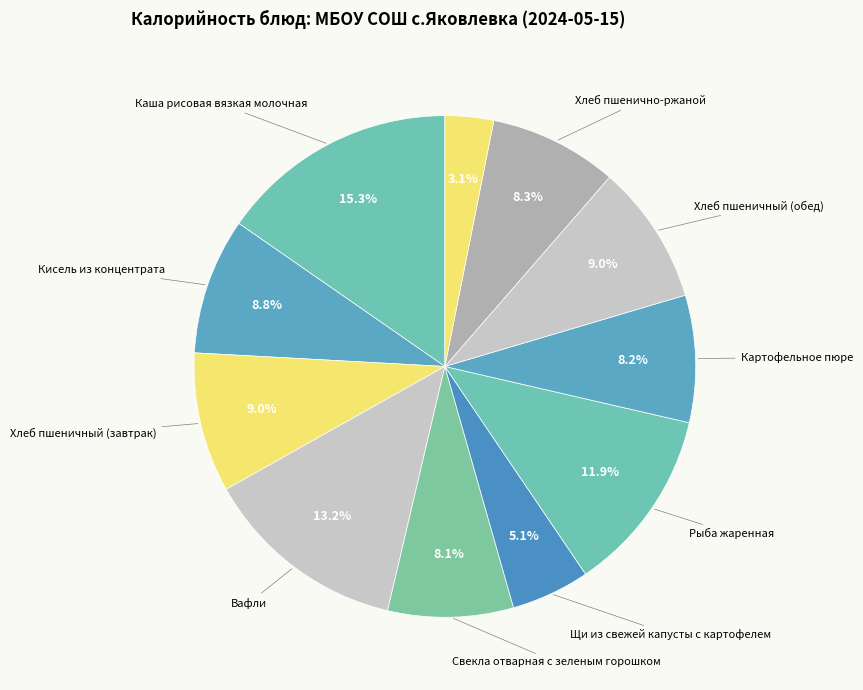

Count the number of slices in the pie.

11